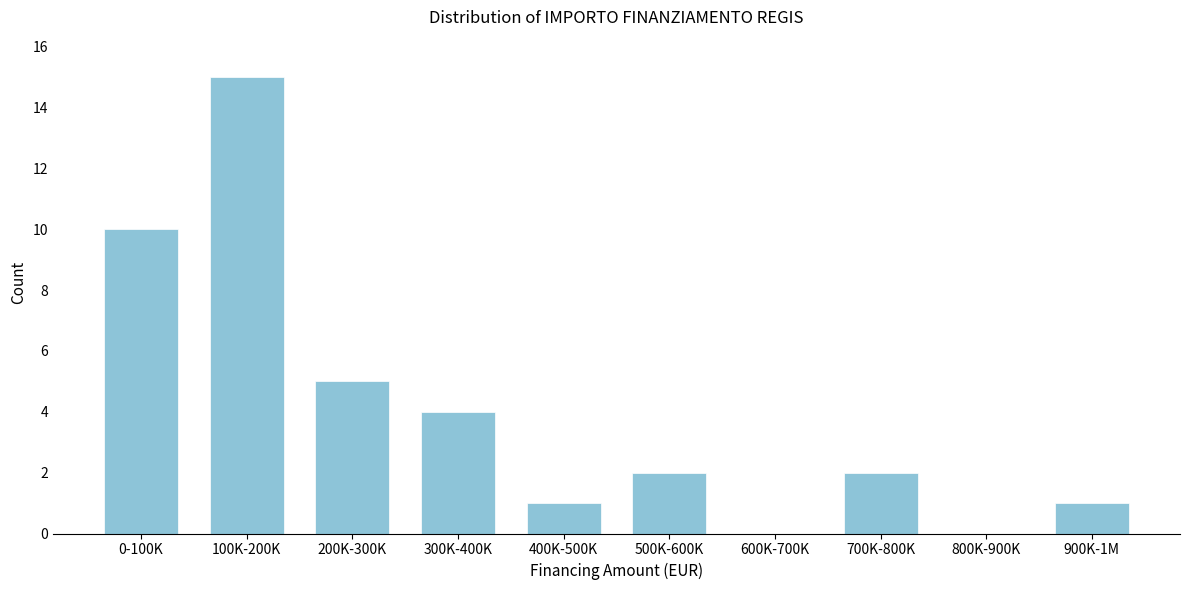

Reading right to left, list all the values displayed in this chart.

900K-1M=1	800K-900K=0	700K-800K=2	600K-700K=0	500K-600K=2	400K-500K=1	300K-400K=4	200K-300K=5	100K-200K=15	0-100K=10